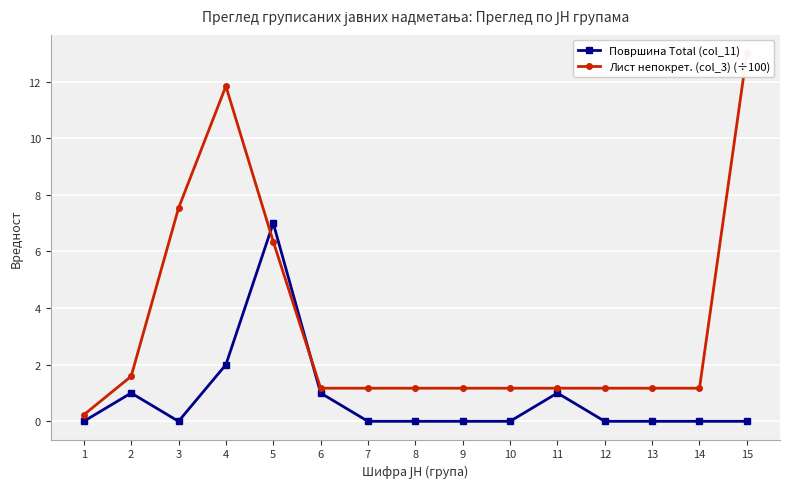

At which category does the chart reach its minimum across all series?

1